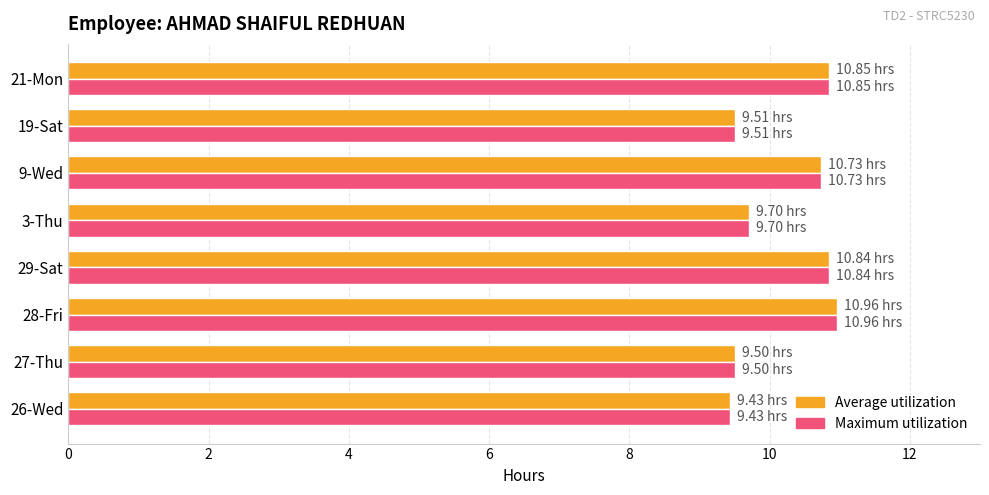

What is the total value across all series at 19-Sat?

19.0